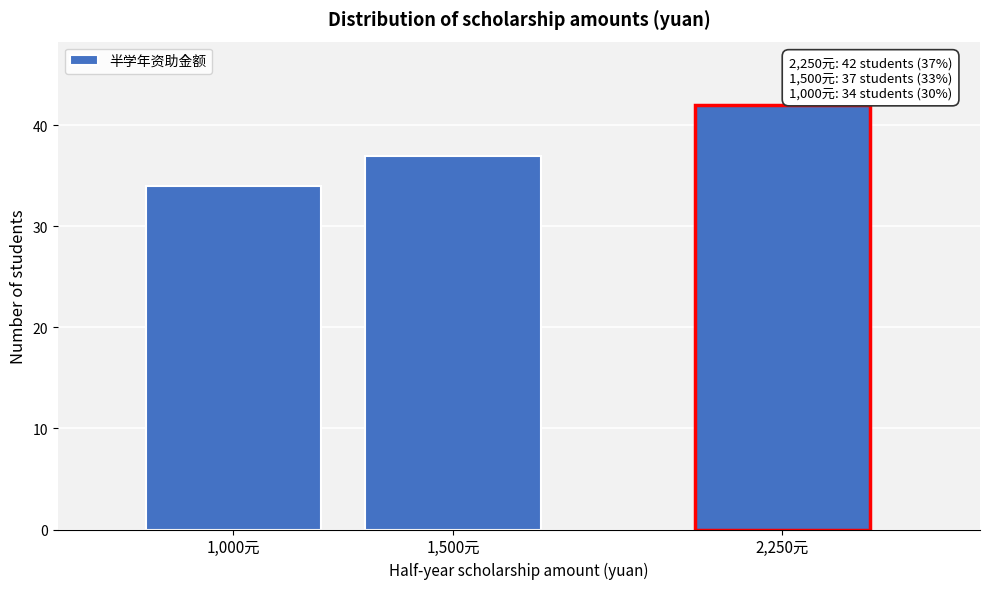

Reading right to left, what are all the values shown in this chart?

2,250元=42	1,500元=37	1,000元=34